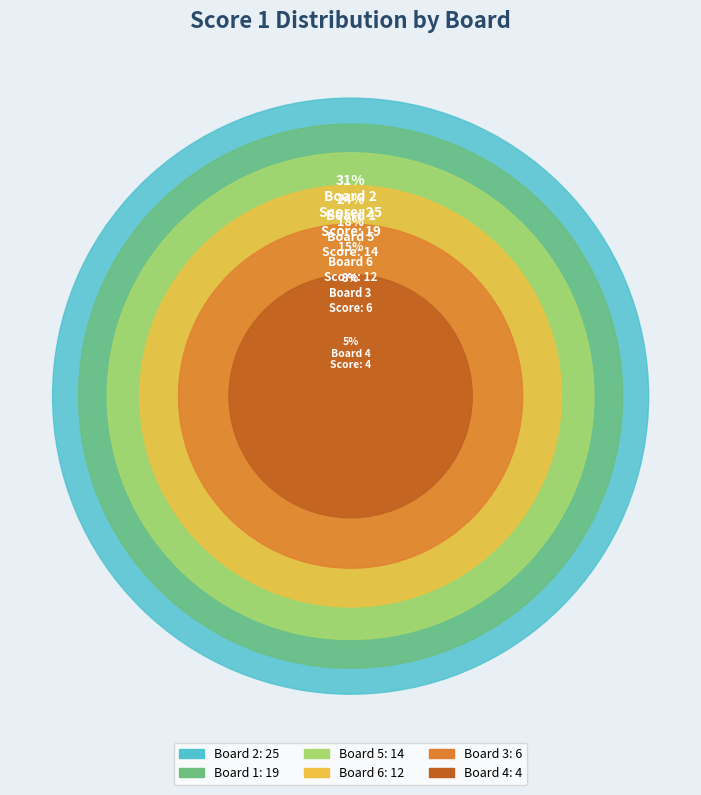

Does any single category account for the majority?

No